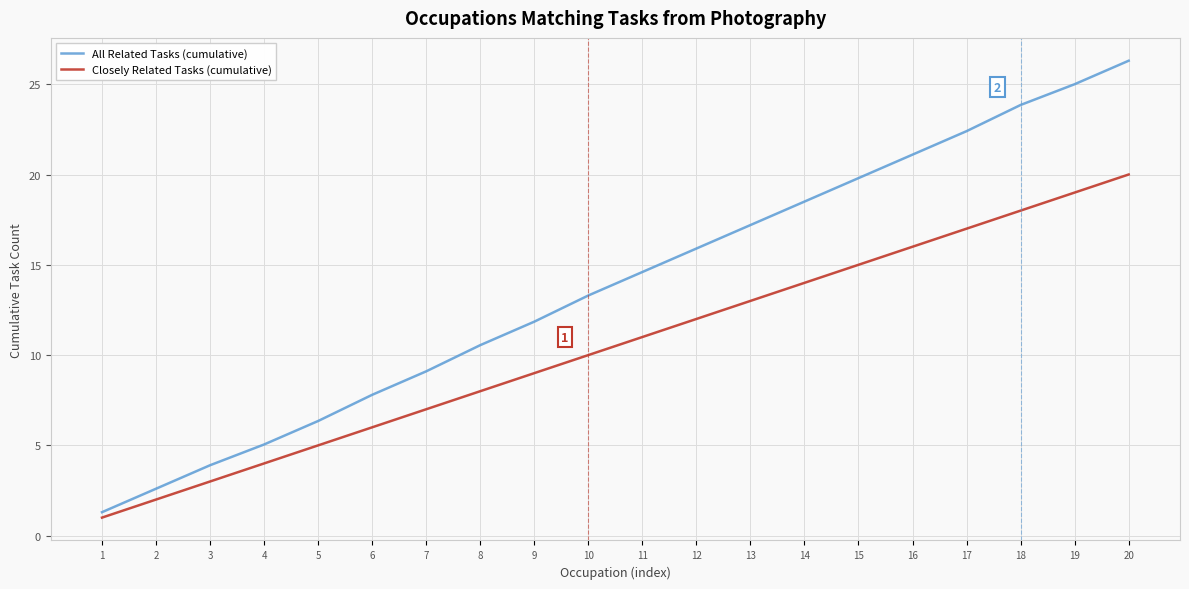

What value does the All Related Tasks (cumulative) series have at 6?

7.8